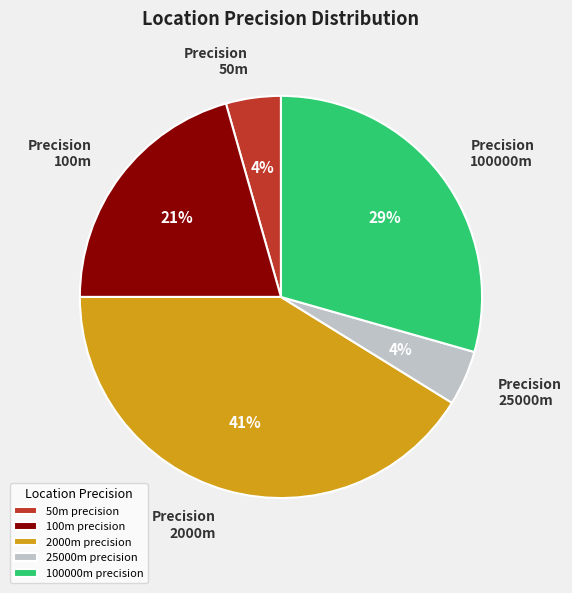

Count the number of slices in the pie.

5